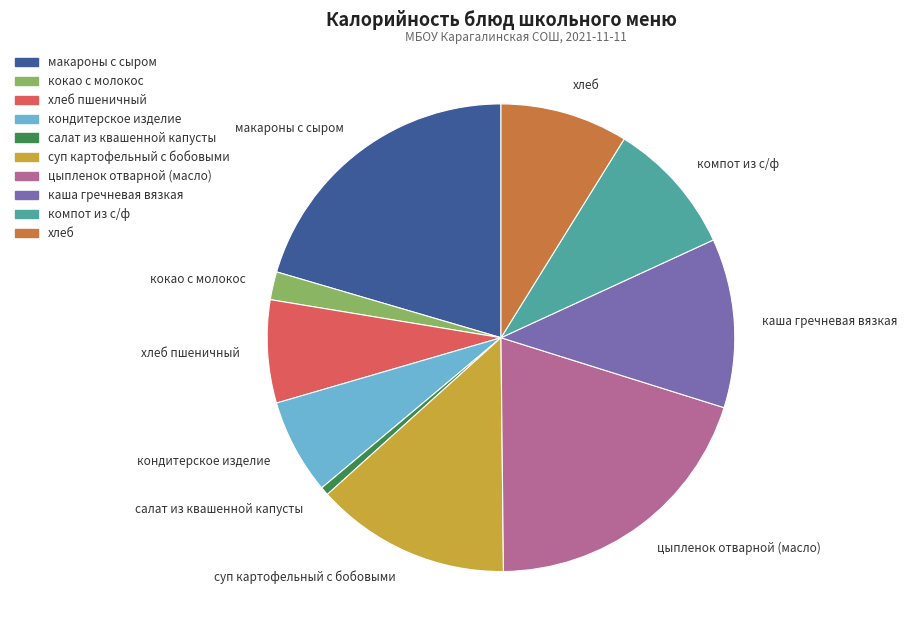

Is суп картофельный с бобовыми the majority of the pie?

No